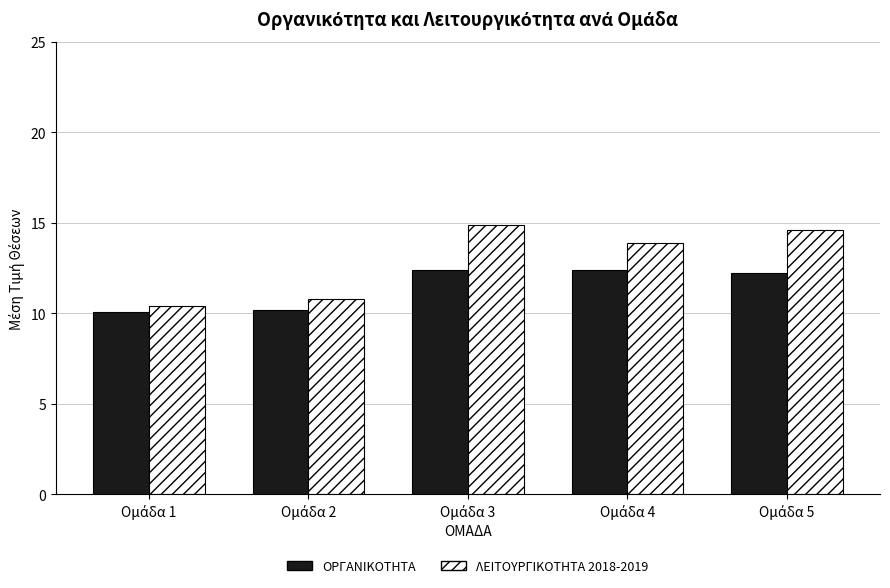

What is the minimum value shown in the chart?

10.1